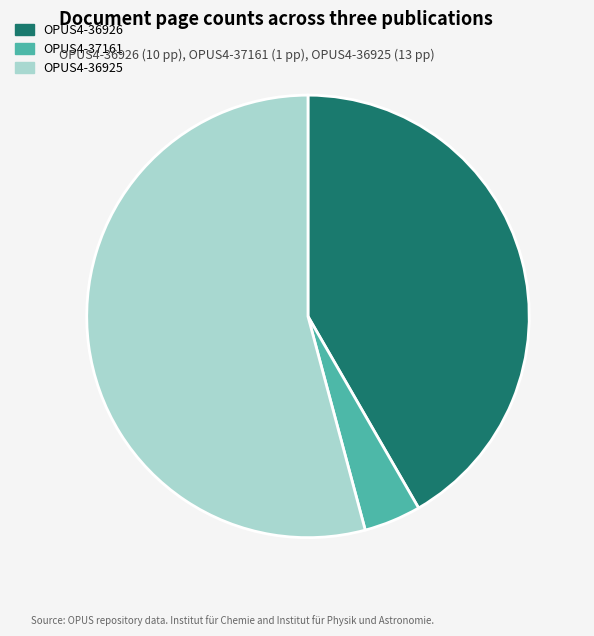

What is the largest slice in the pie chart?

OPUS4-36925